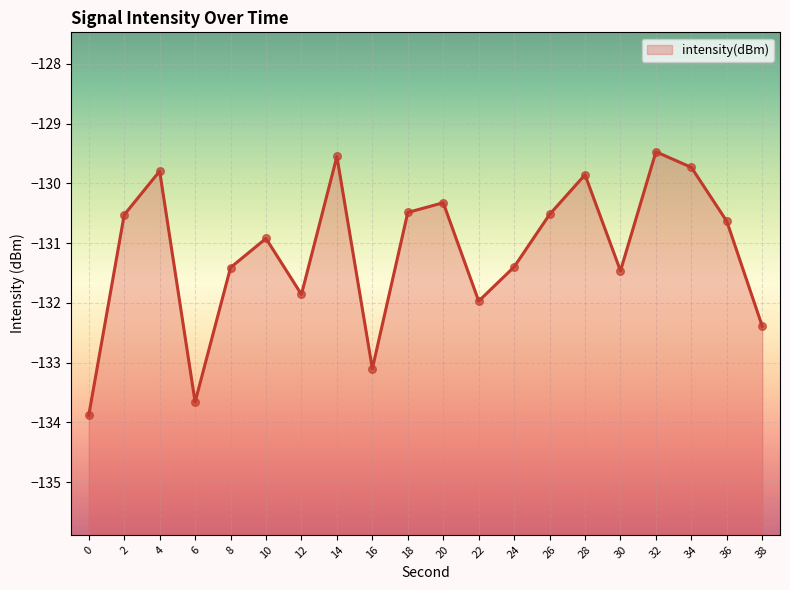

What is the change in value from 0 to 20?

+3.6